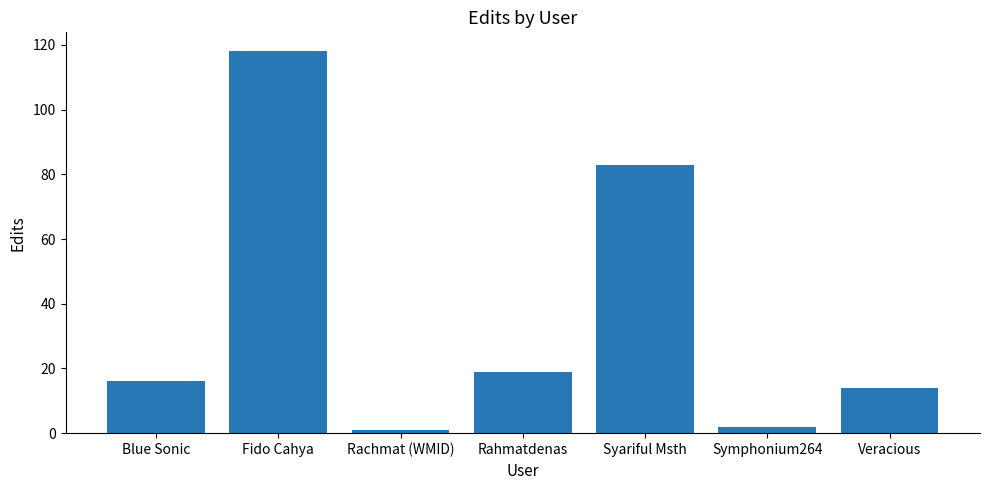

What is the sum of all values?

253